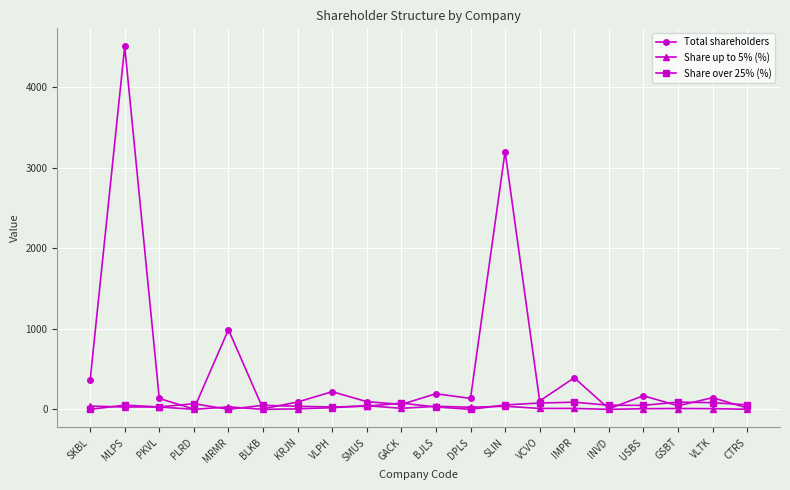

What position from the right is PLRD?

17